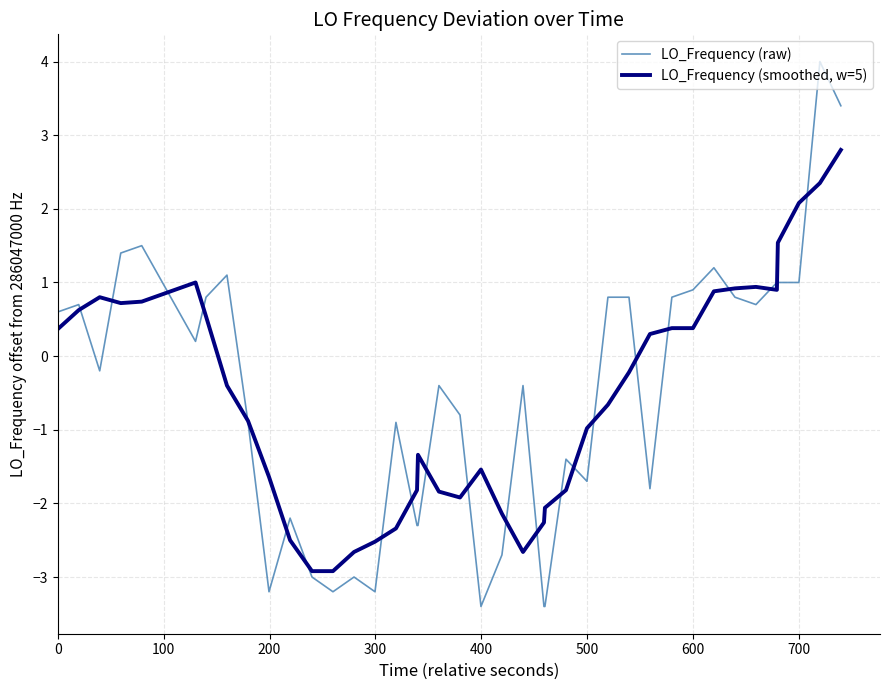

What is the greatest value displayed?

4.0